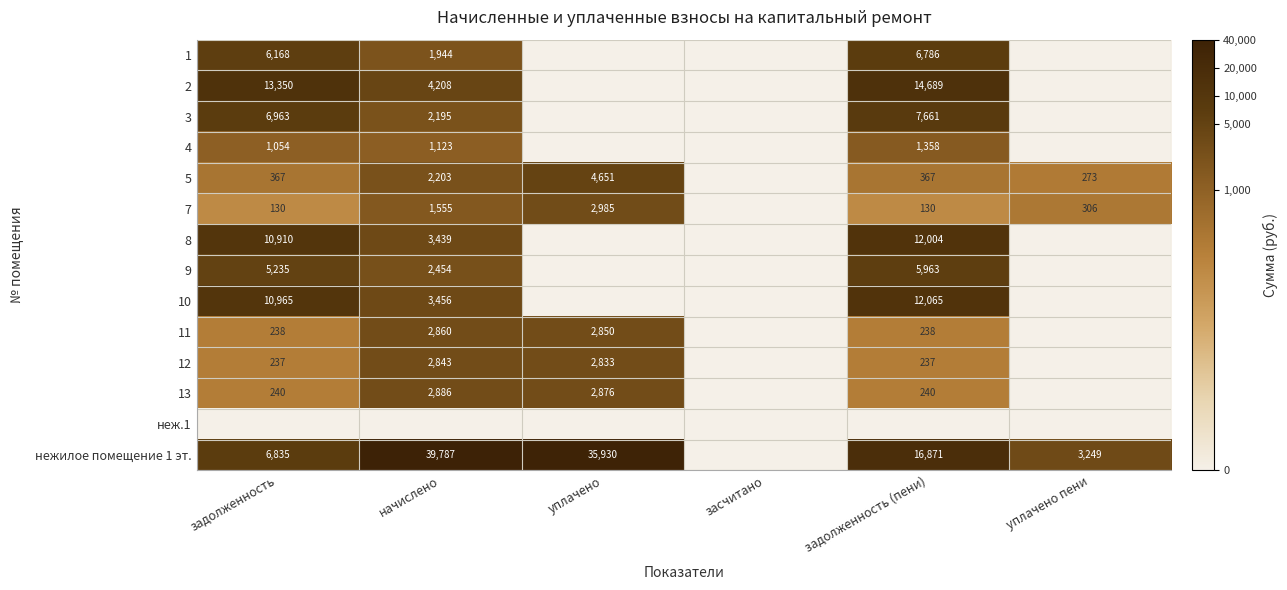

What is the difference between the 3 values at начислено and задолженность (пени)?

5466